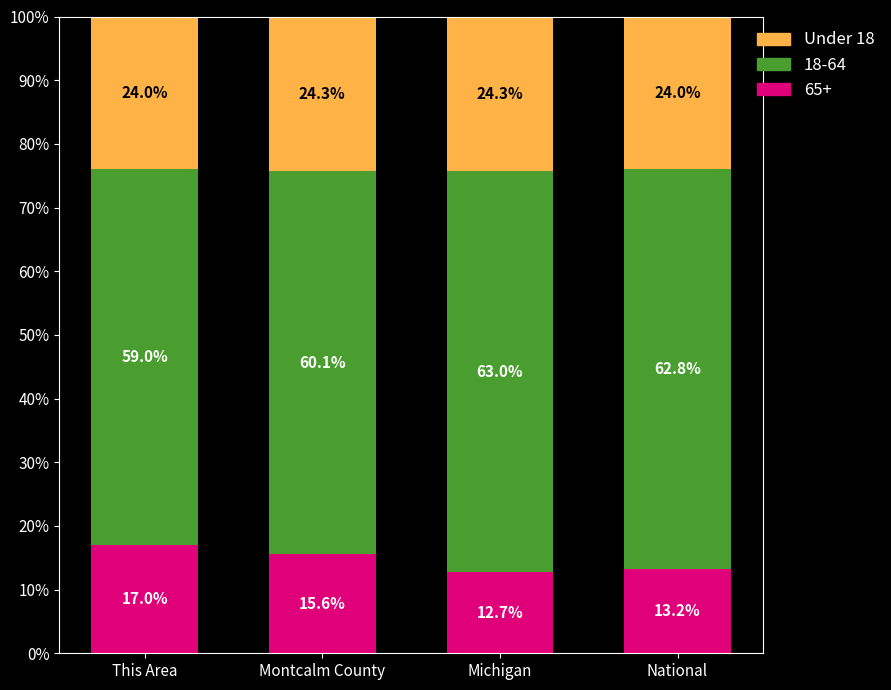

Where is Under 18 nearest to the value 14?

National